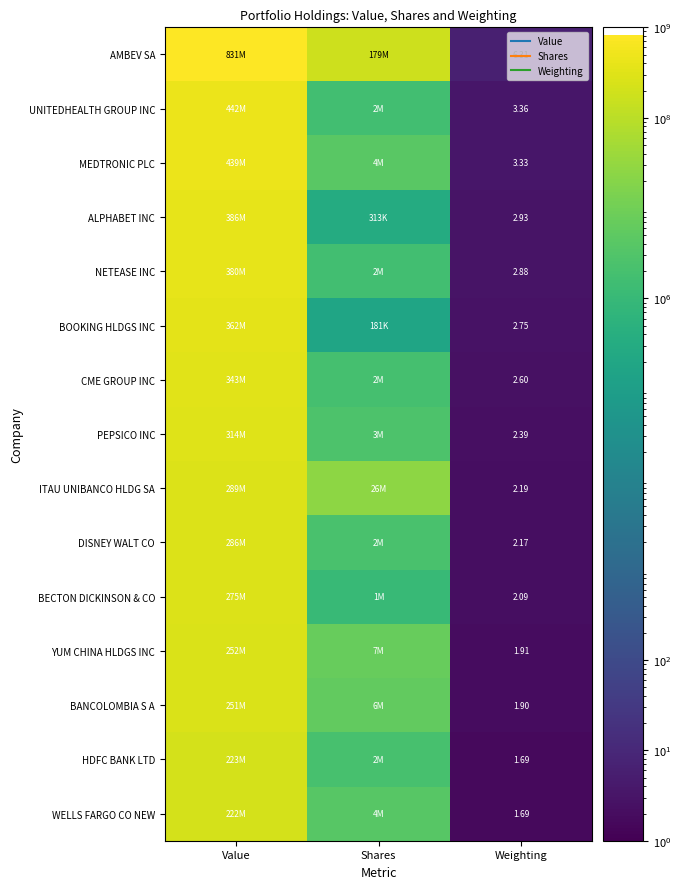

What is the smallest value displayed?

1.7